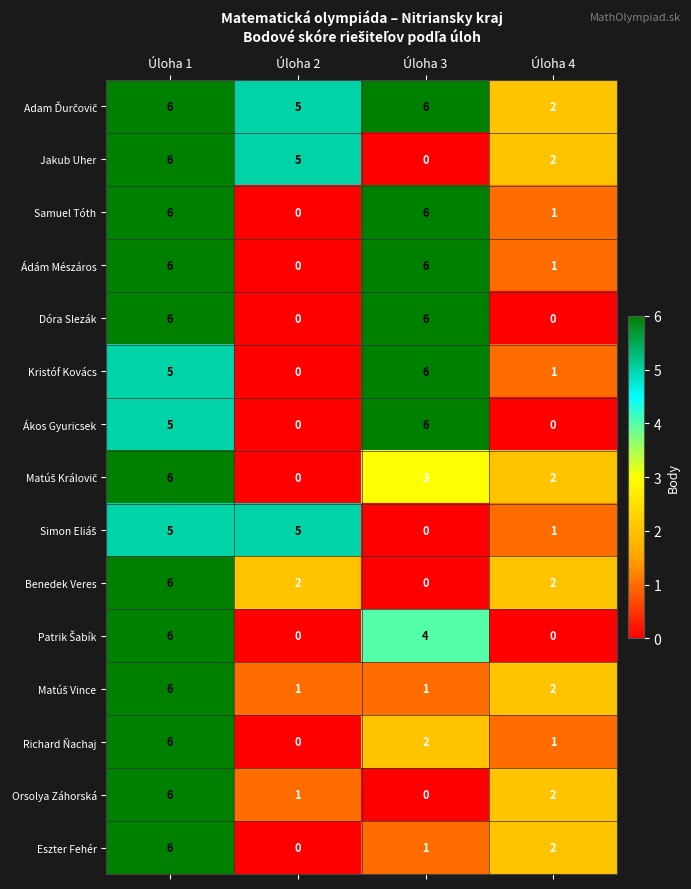

Which category has the highest value in the Kristóf Kovács series?

Úloha 3